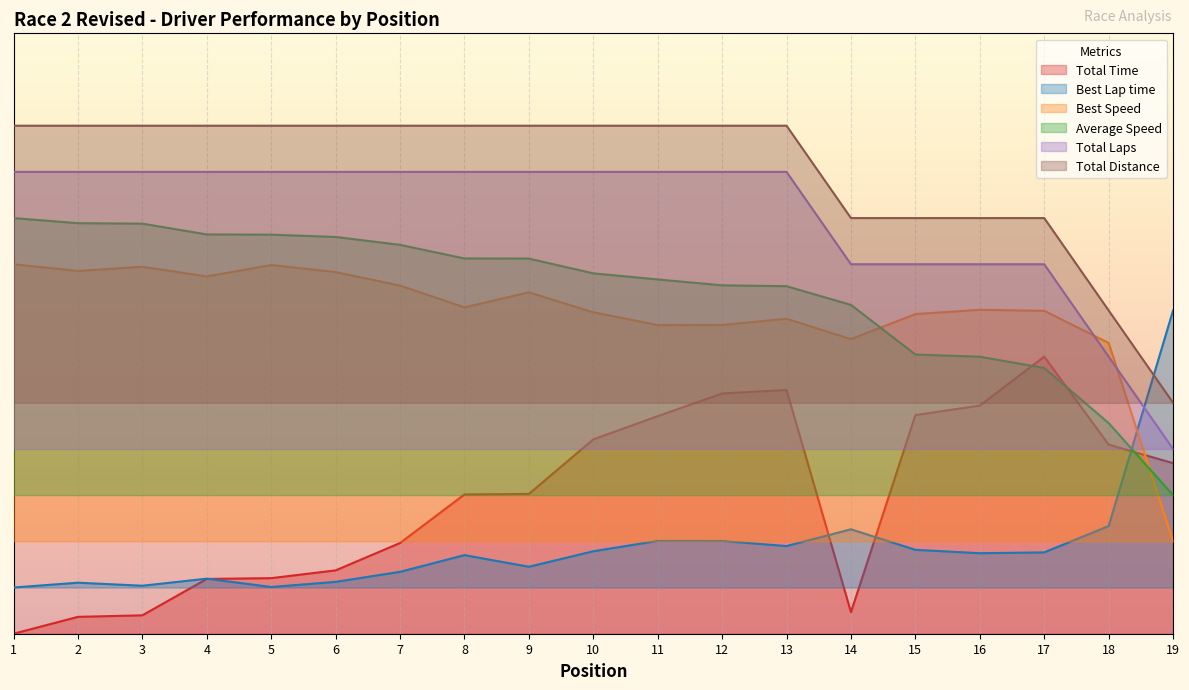

True or false: Total Time and Total Distance intersect in this chart.

False